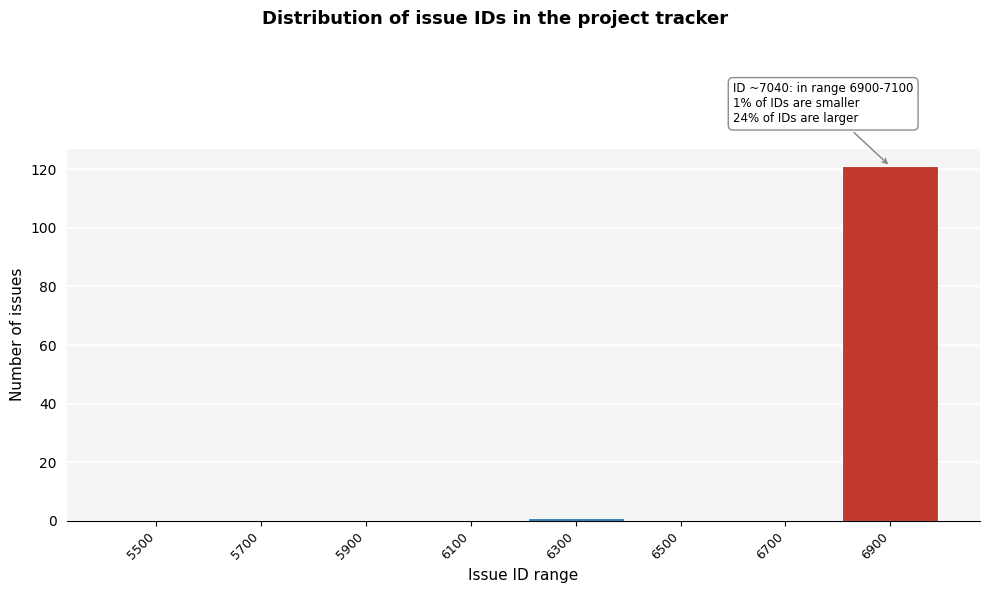

Reading left to right, list all the values displayed in this chart.

5500=0	5700=0	5900=0	6100=0	6300=1	6500=0	6700=0	6900=121